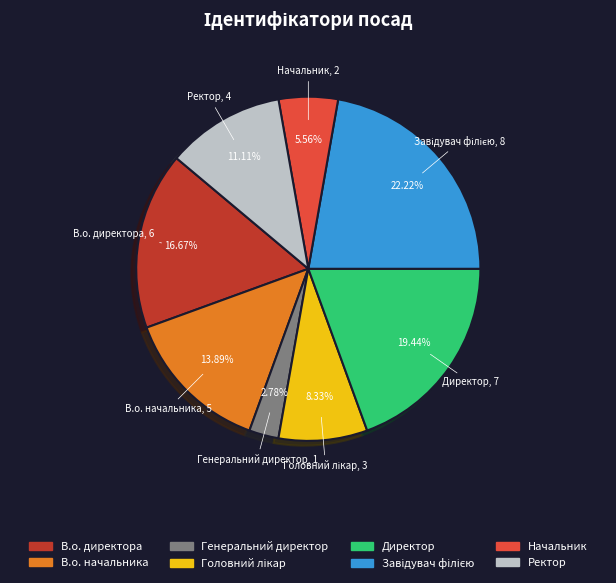

Which slice is the smallest?

Генеральний директор